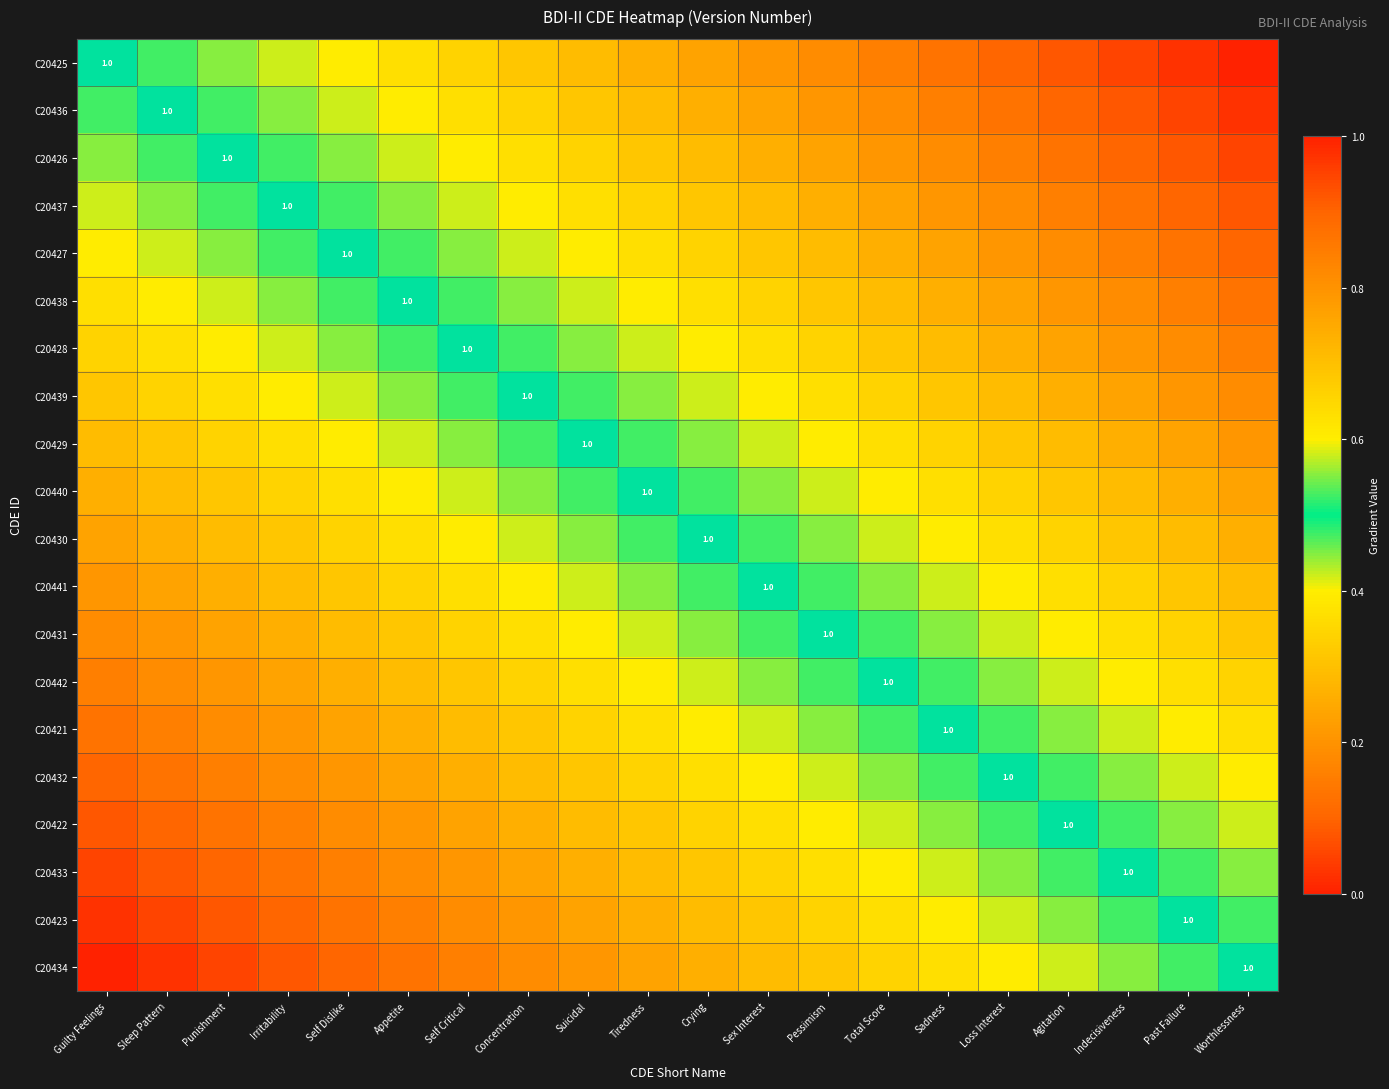

True or false: C20437 has a value of 0.1 at Sleep Pattern.

False